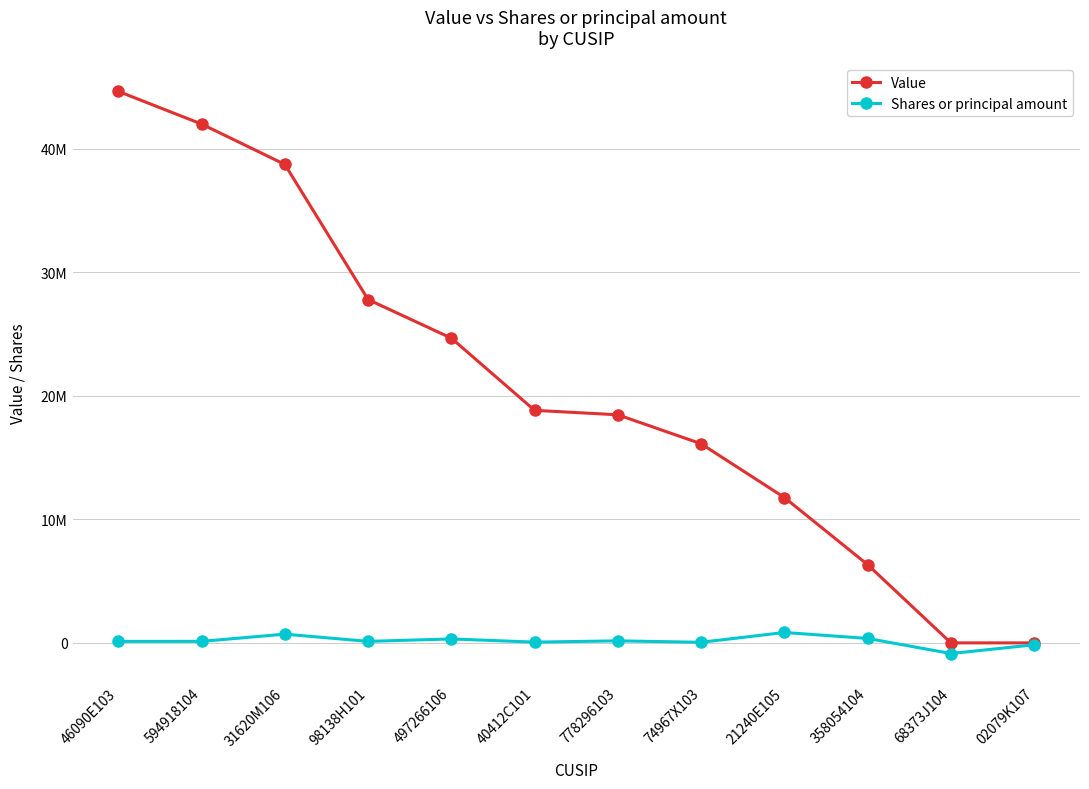

Which series has the widest spread of values?

Value